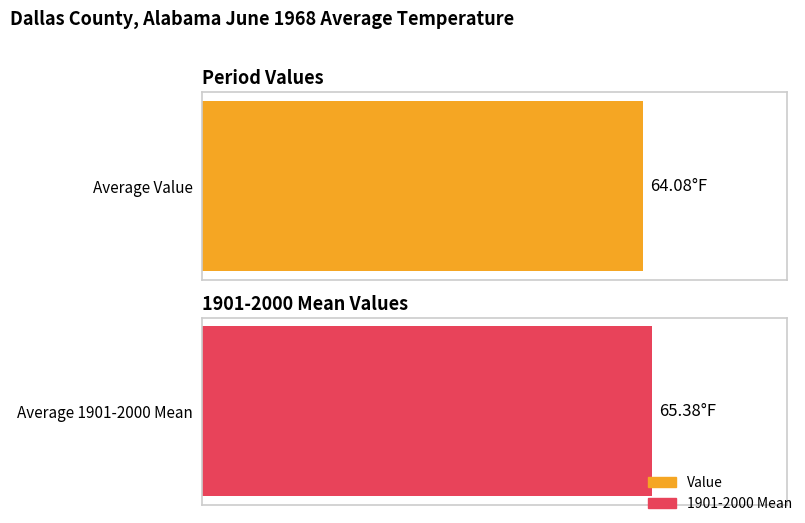

What are all the series names shown in the legend?

Value, 1901-2000 Mean